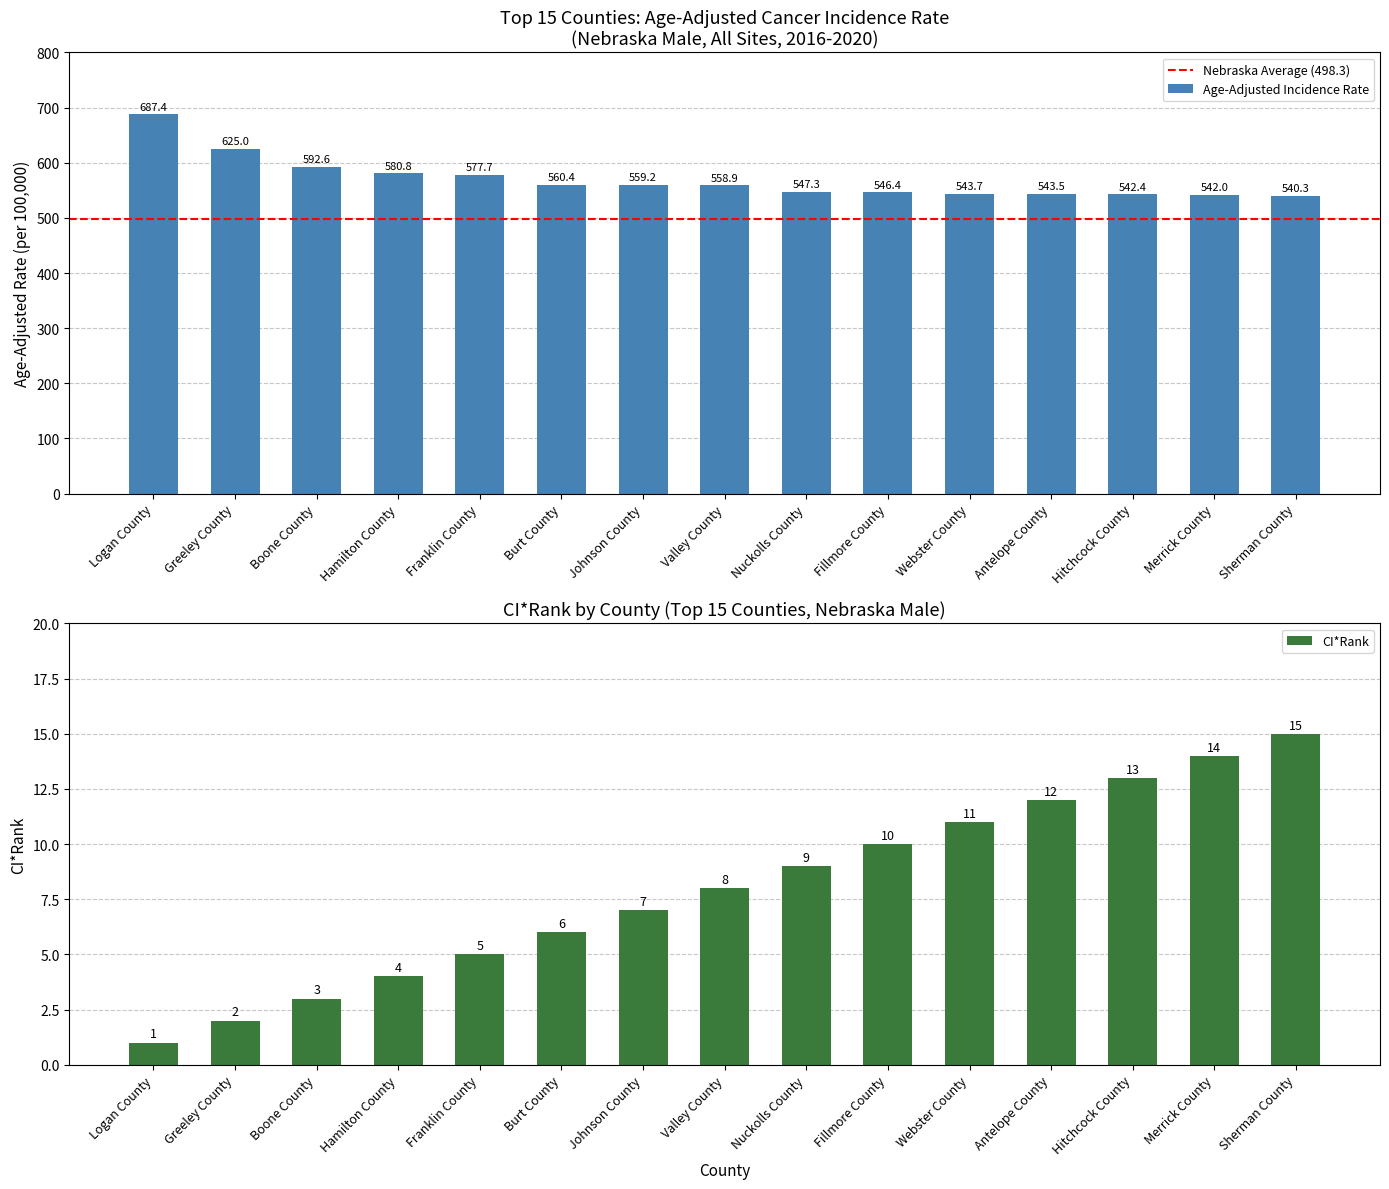

Reading right to left, what are all the values shown in this chart?

540.3	542.0	542.4	543.5	543.7	546.4	547.3	558.9	559.2	560.4	577.7	580.8	592.6	625.0	687.4